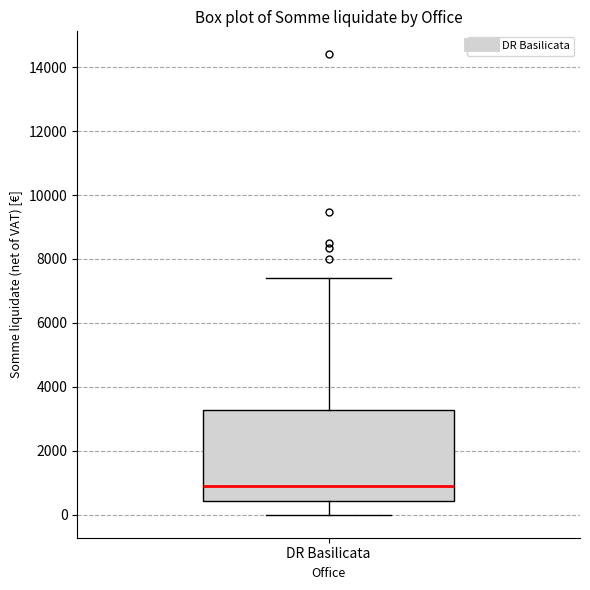

Transcribe this box plot: give where the median line is, the range the box spans, and where the two whiskers end, as read against the y-axis. The values are not printed on the chart, so give them approximately, as read against the axis.

median 1000, box 400 to 3200, whiskers 0 to 7400